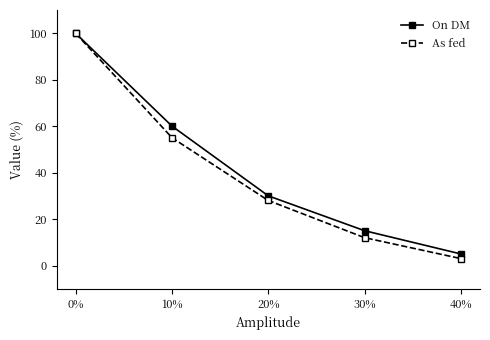

List the labels in order of As fed value, smallest first.

40%, 30%, 20%, 10%, 0%